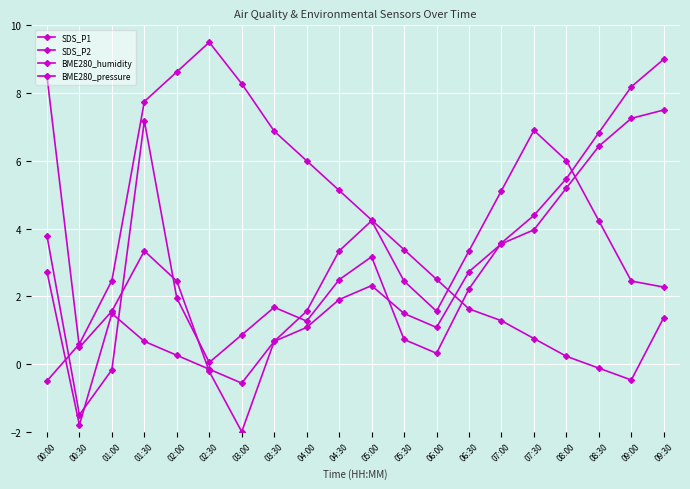

How many interior local valleys does the SDS_P2 series have?

3